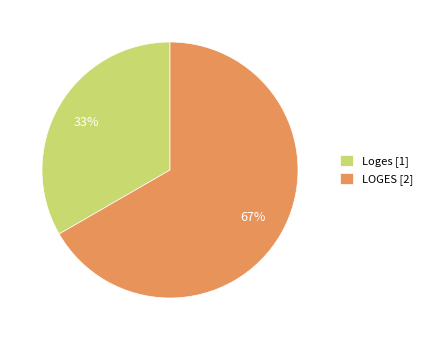

Between LOGES [2] and Loges [1], which is larger?

LOGES [2]